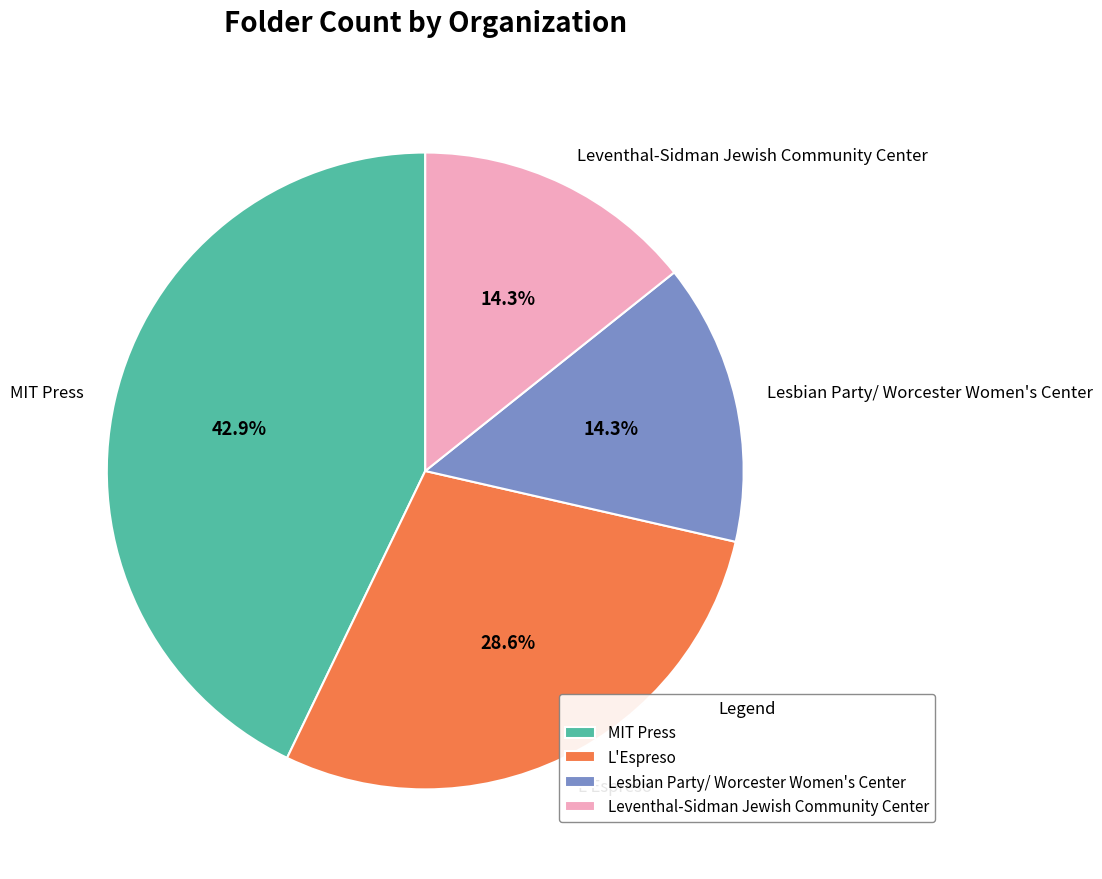

The L'Espreso slice represents 29% of the pie. True or false?

True